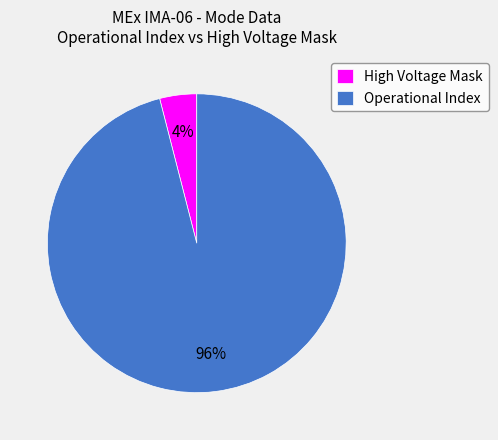

Is the sum of Operational Index and High Voltage Mask greater than half?

Yes